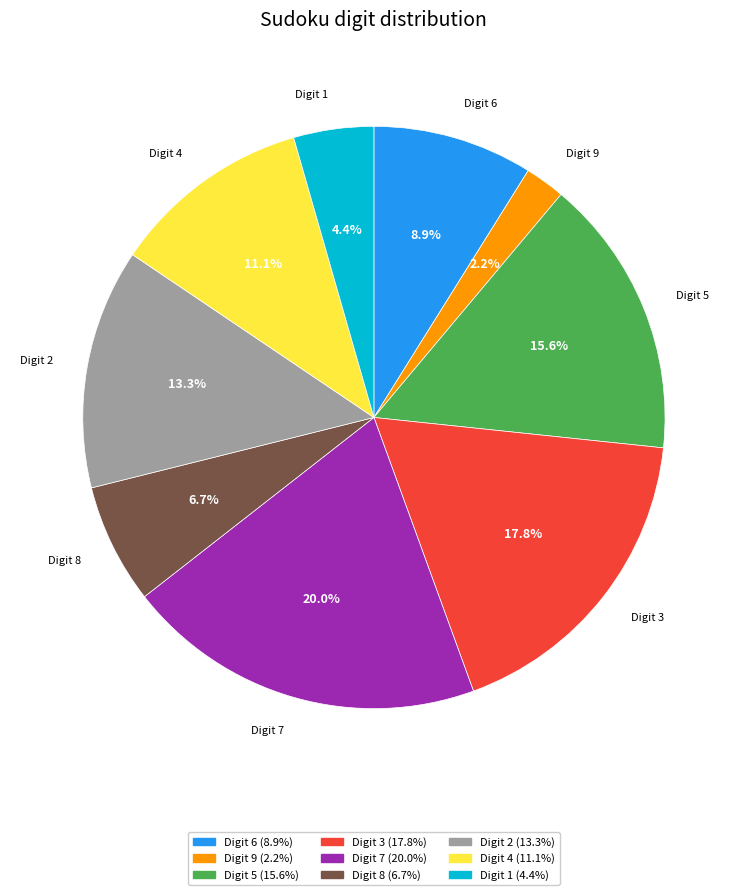

Count the number of slices in the pie.

9